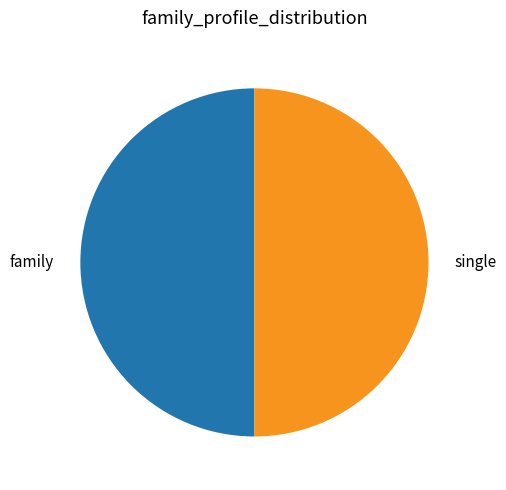

Is the sum of single and family greater than half?

Yes